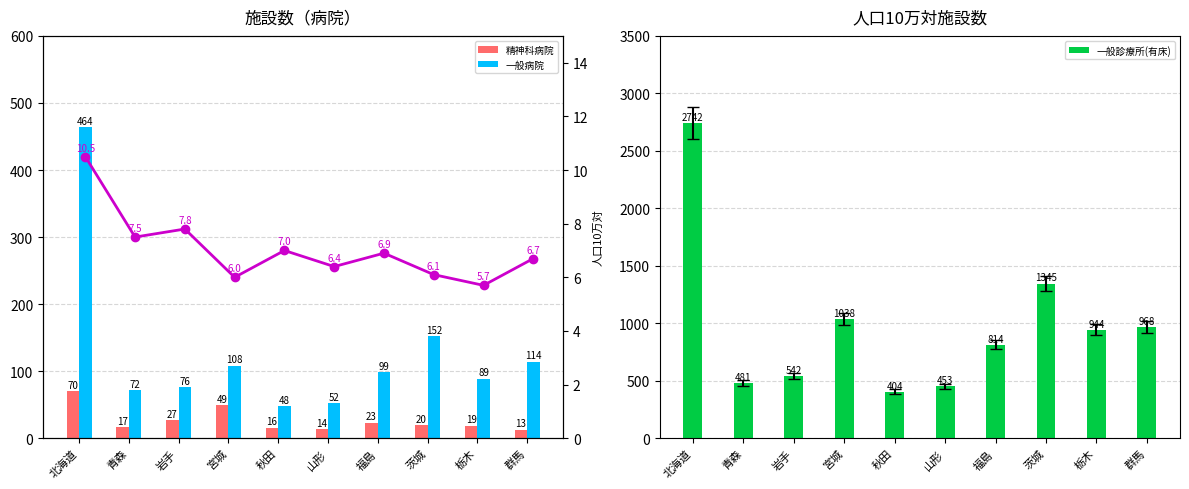

Is it true that 精神科病院 equals 6.2 at 秋田?

False